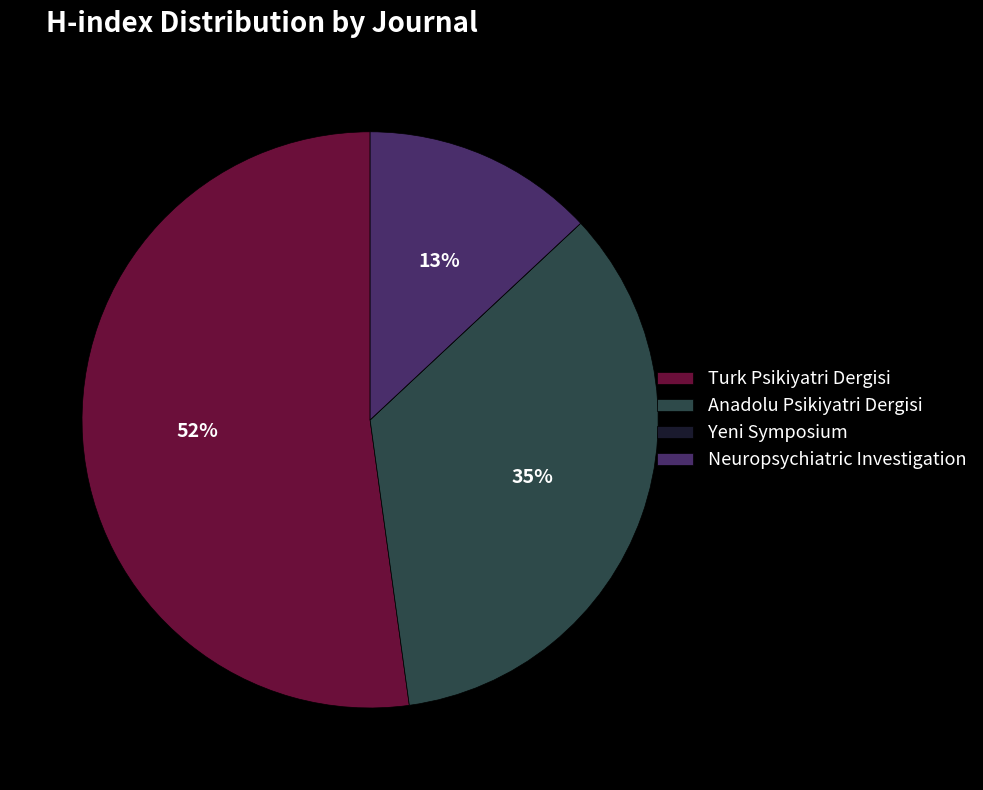

To the nearest percent, what is the difference between the largest and smallest slice percentages?

52%